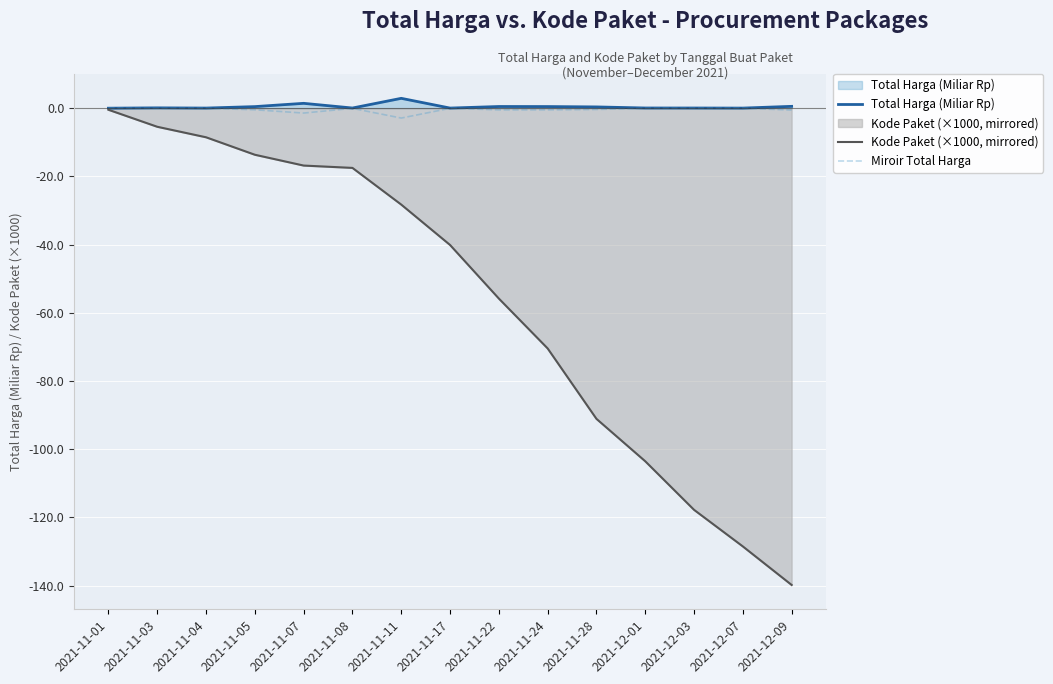

What are all the series names shown in the legend?

Total Harga (Miliar Rp), Kode Paket (×1000, mirrored), Miroir Total Harga